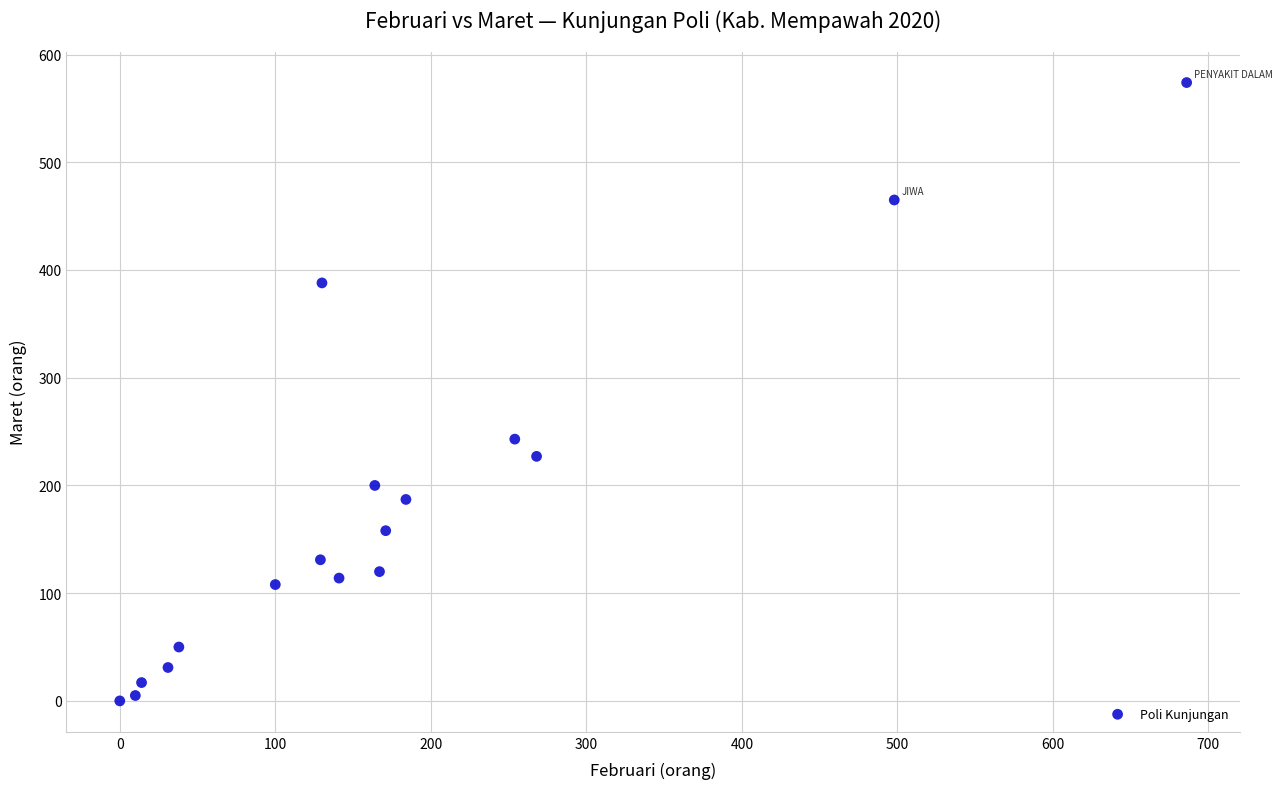

What Y value in the scatter plot is closest to 287?

243